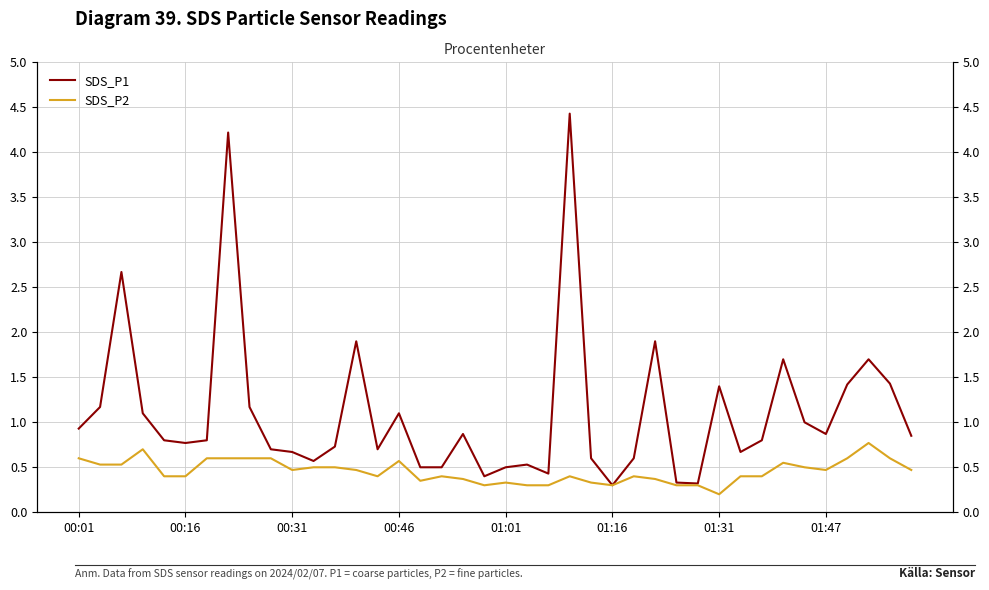

How many series are shown in this chart?

2